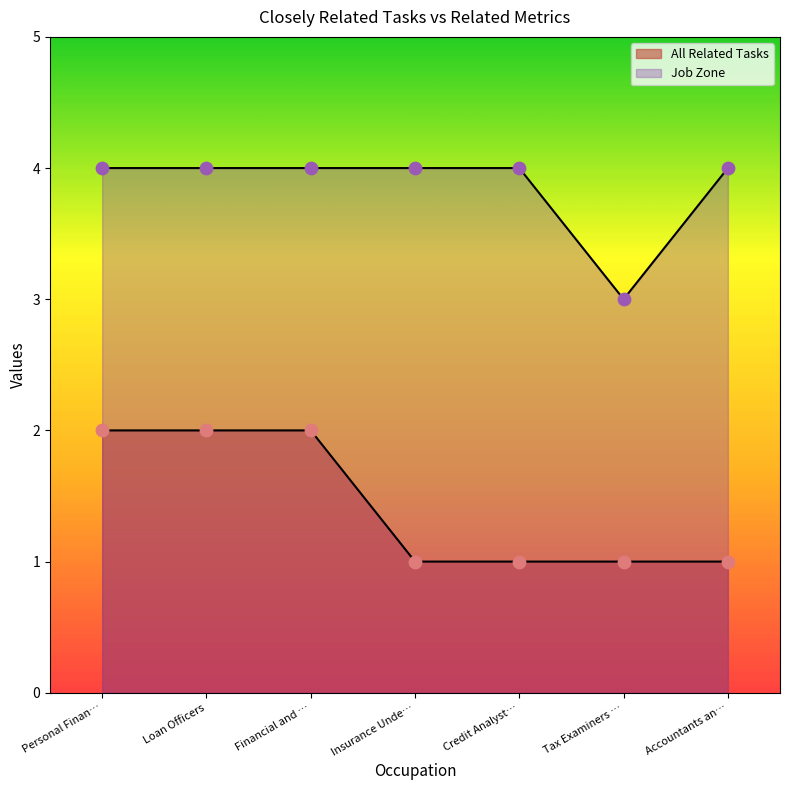

Is the value of Job Zone at Personal Finan… greater than the value of All Related Tasks at Accountants an…?

Yes